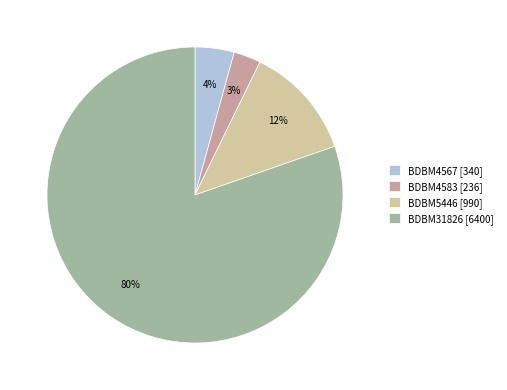

Which category has the smallest portion of the pie?

BDBM4583